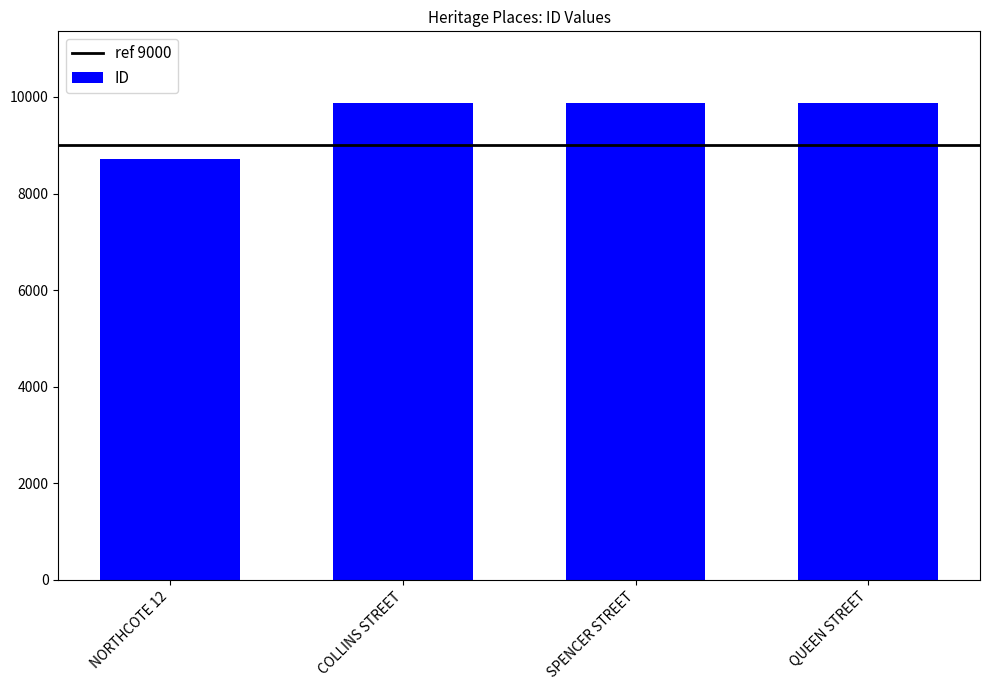

What value does the data have at SPENCER STREET, to the nearest 100?

9900